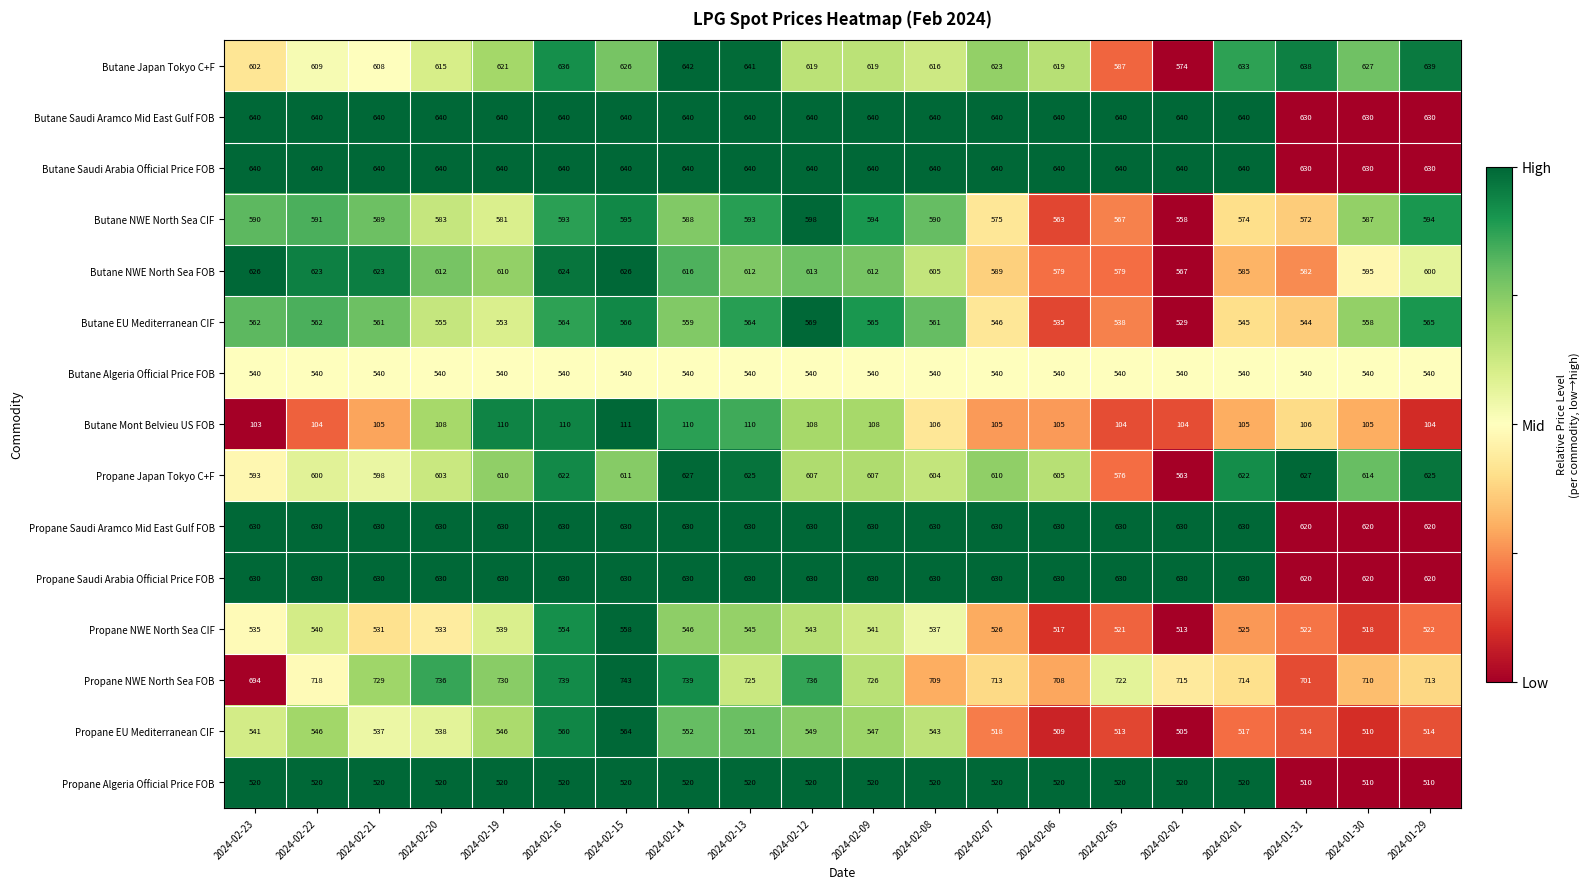

At which category is the sum across all series the highest?

2024-02-16